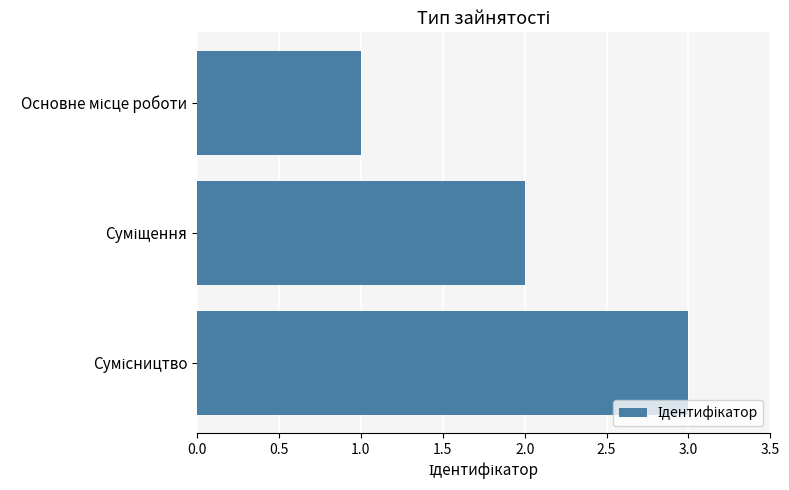

What is the maximum value shown in the chart?

3